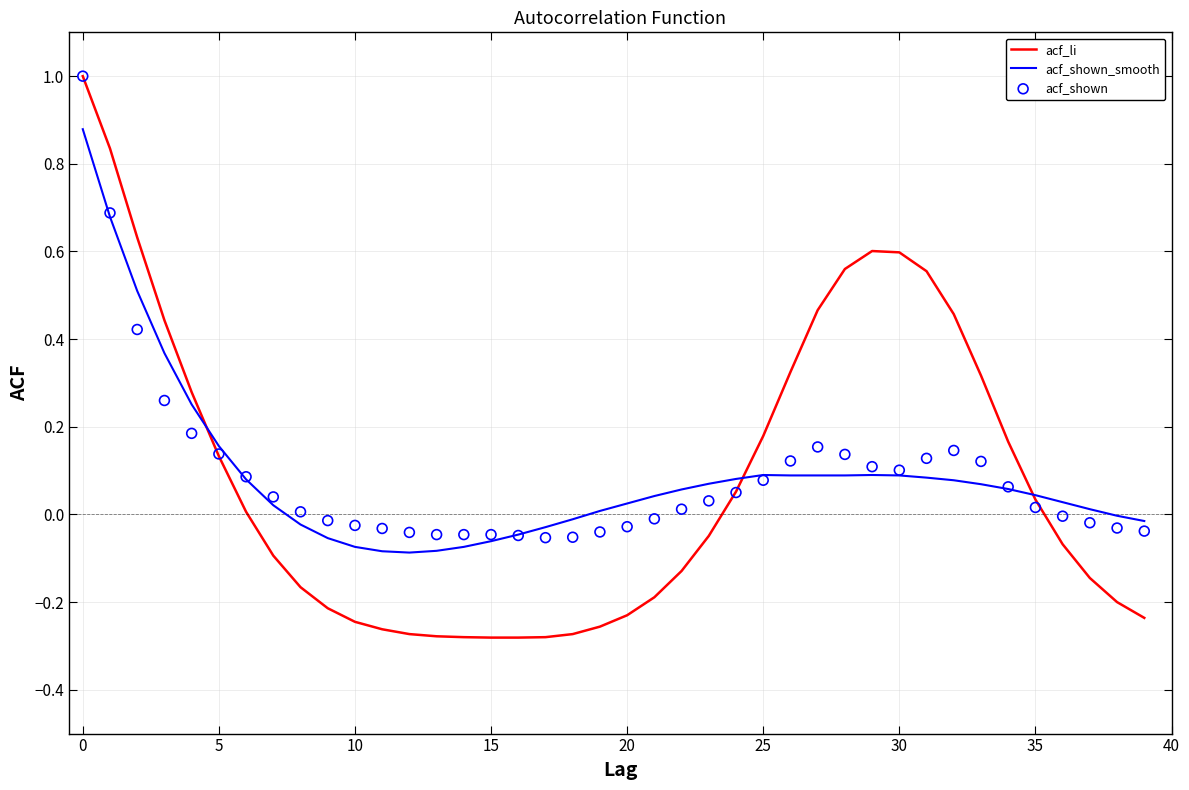

What are all the series names shown in the legend?

acf_li, acf_shown_smooth, acf_shown